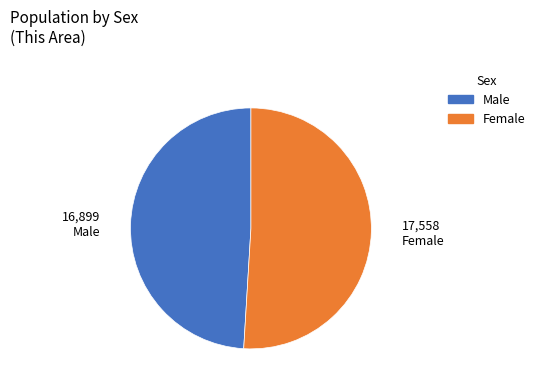

Is there a majority slice in this chart?

Yes